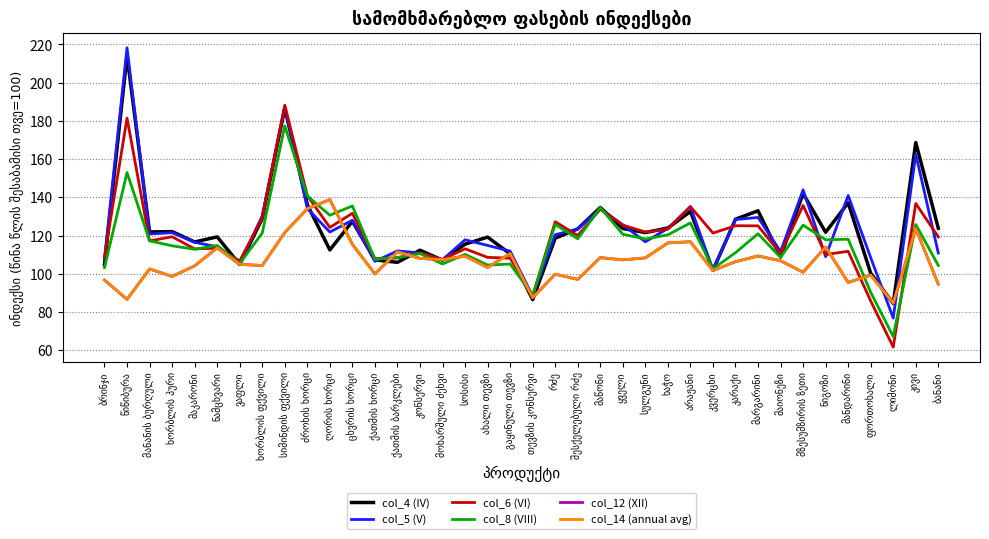

Where is the first local minimum for col_12 (XII)?

წიწიბურა